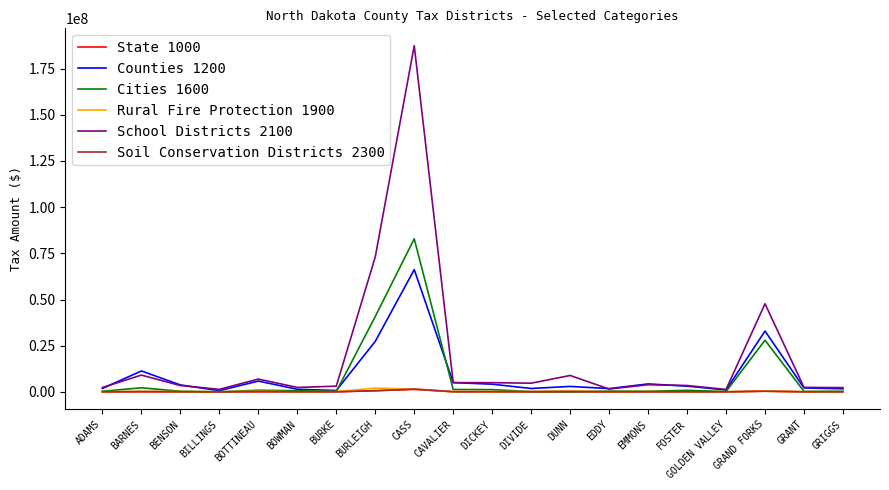

In Rural Fire Protection 1900, how many points are lower than both neighbors (excluding endpoints)?

5